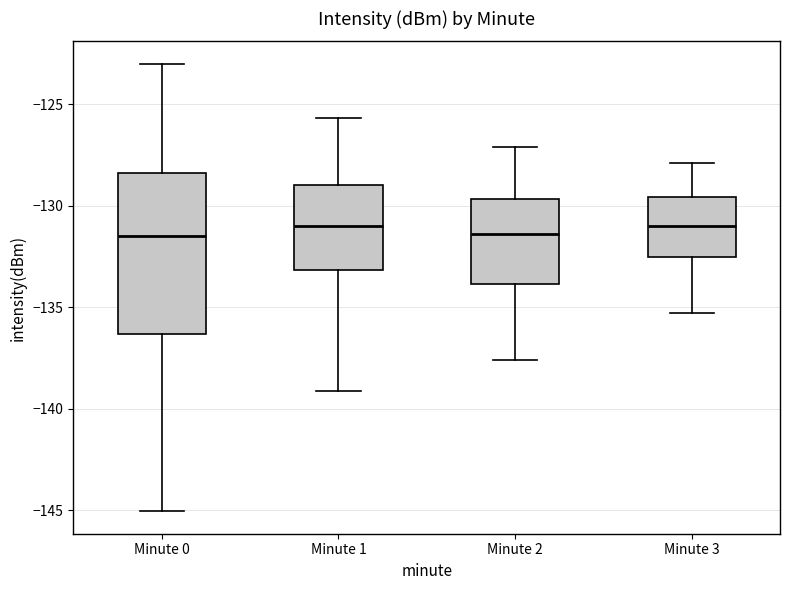

Reading left to right, read every box against the y-axis: the position of its median line, the range the box covers, and the ends of its whiskers. The values are not printed on the chart, so give them approximately, as read against the axis.

Minute 0: median -131.5, box -136.5 to -128.5, whiskers -145.0 to -123.0
Minute 1: median -131.0, box -133.0 to -129.0, whiskers -139.0 to -125.5
Minute 2: median -131.5, box -134.0 to -129.5, whiskers -137.5 to -127.0
Minute 3: median -131.0, box -132.5 to -129.5, whiskers -135.5 to -128.0